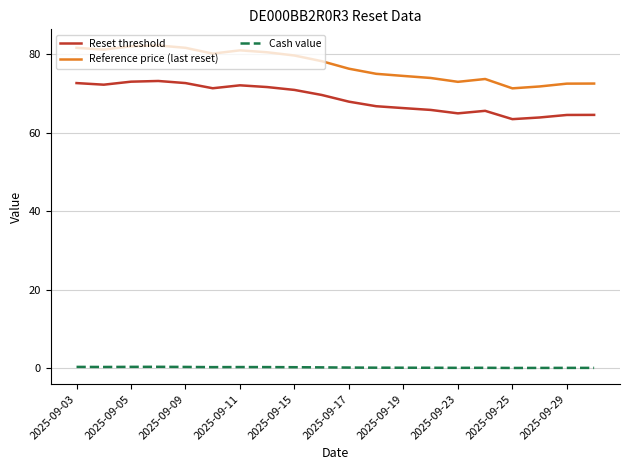

True or false: Cash value and Reference price (last reset) intersect in this chart.

False